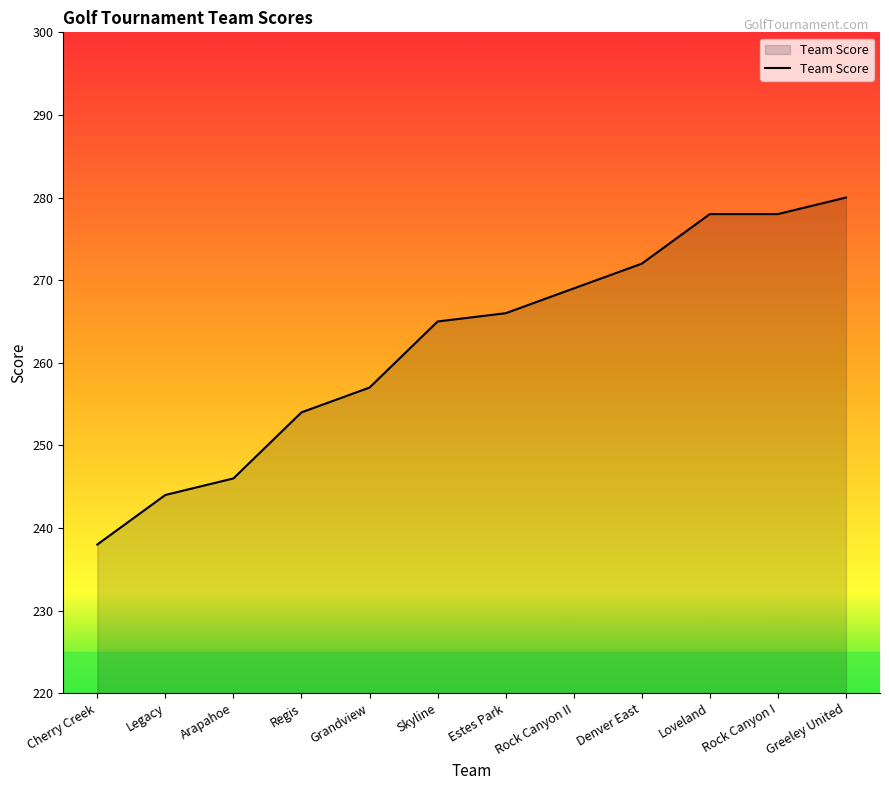

Approximately how many times larger is the value at Rock Canyon II compared to Denver East?

1.0